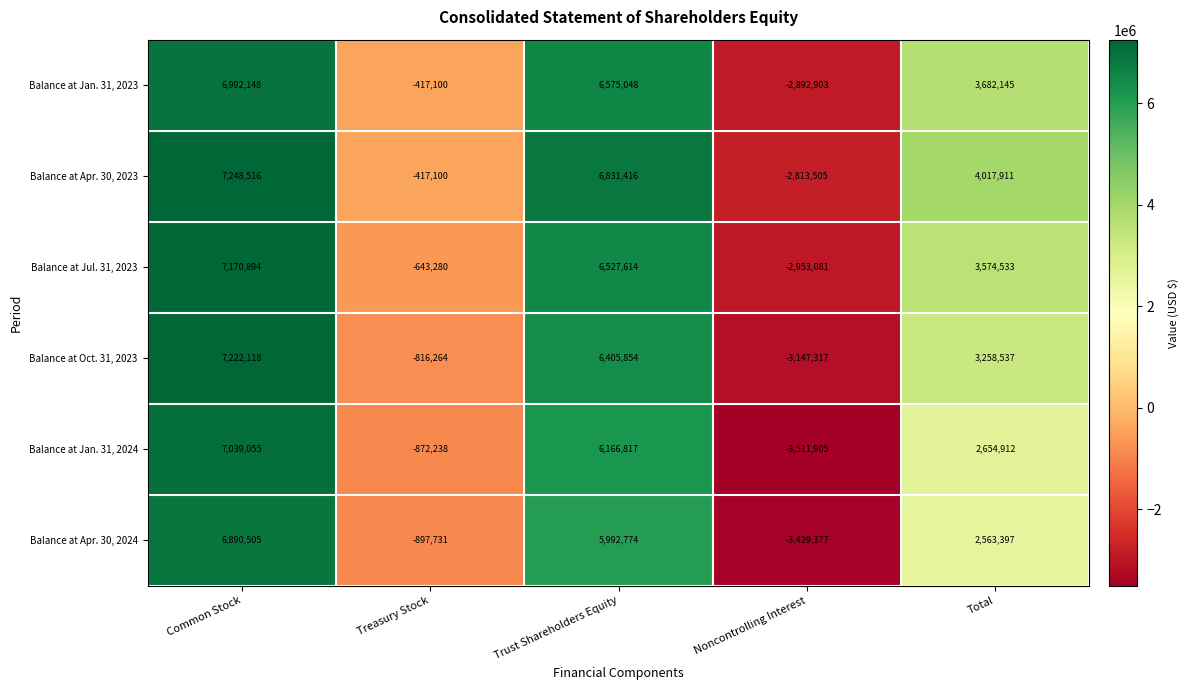

Rank the categories by Balance at Jan. 31, 2023 value from highest to lowest.

Common Stock, Trust Shareholders Equity, Total, Treasury Stock, Noncontrolling Interest